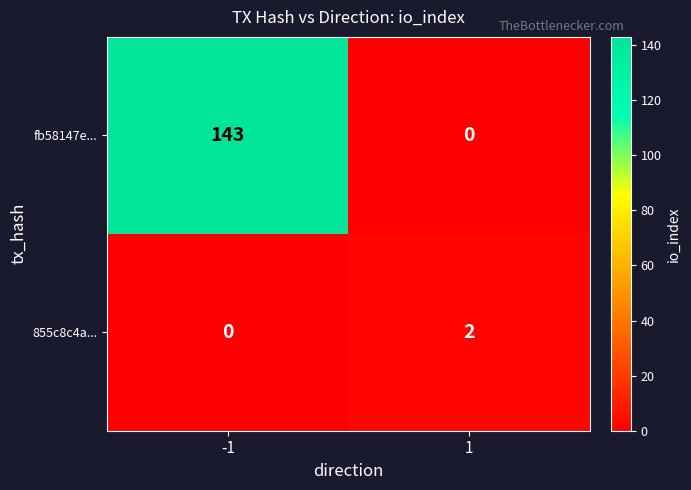

Reading left to right, list all the values displayed in this chart.

fb58147e...: 143	0
855c8c4a...: 0	2